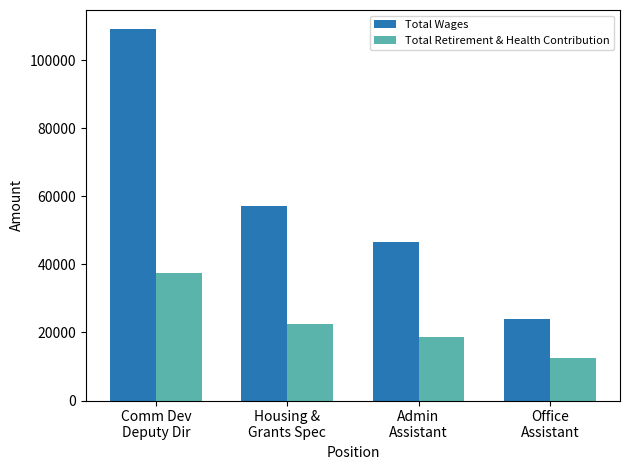

How many distinct data groups are displayed?

2